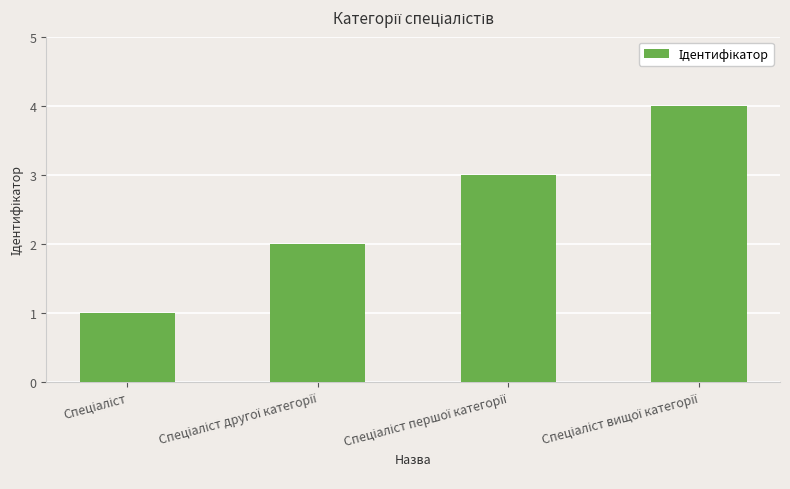

What is the difference between the maximum and minimum values?

3